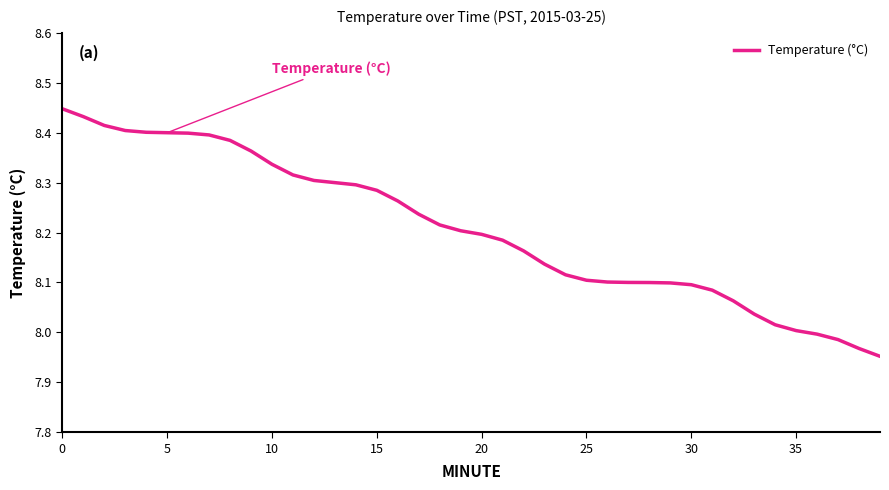

What is the difference between the maximum and minimum values?

0.5